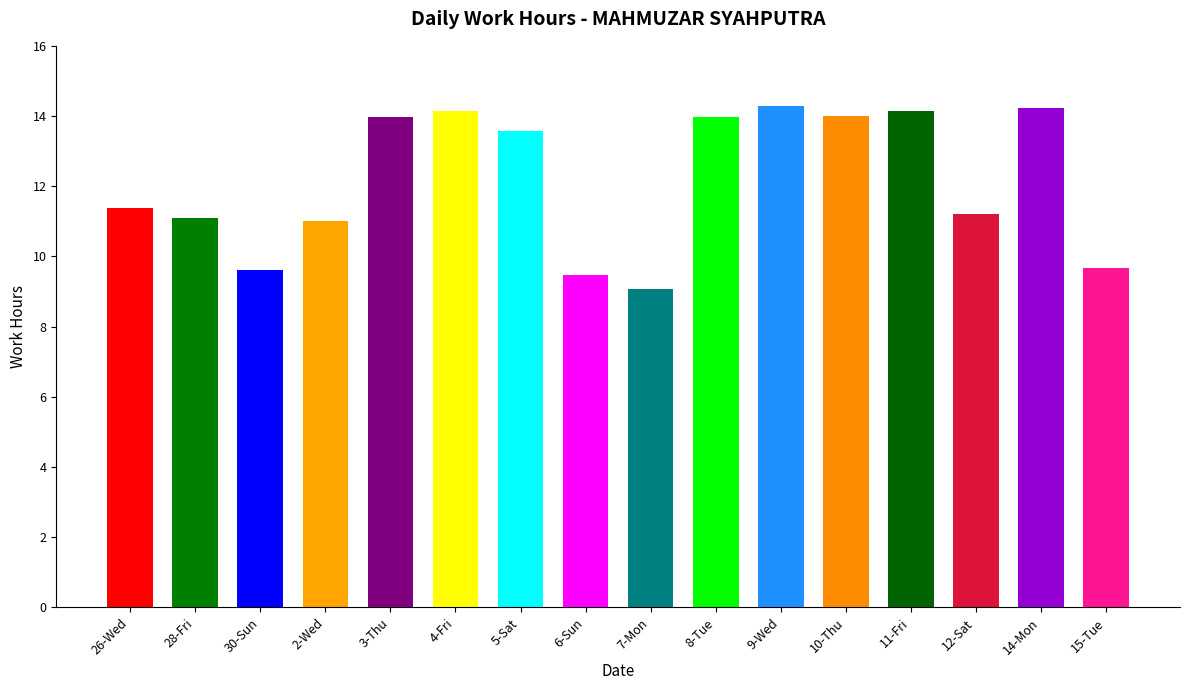

List the labels in order of value, largest first.

9-Wed, 14-Mon, 11-Fri, 4-Fri, 10-Thu, 3-Thu, 8-Tue, 5-Sat, 26-Wed, 12-Sat, 28-Fri, 2-Wed, 15-Tue, 30-Sun, 6-Sun, 7-Mon